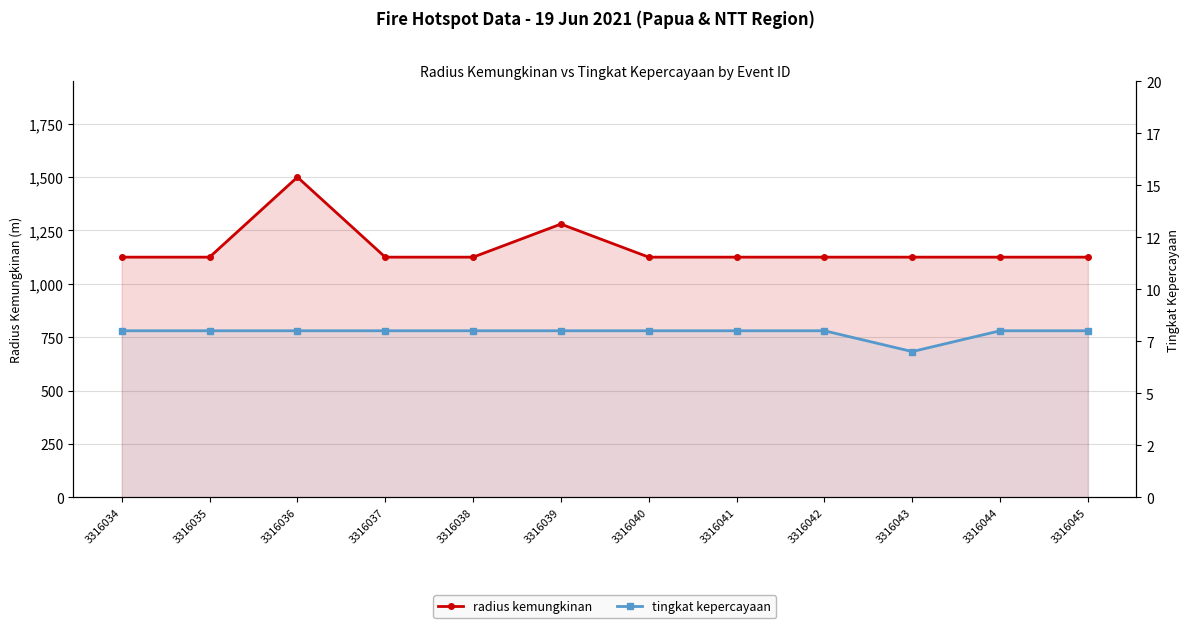

What is the sum of all tingkat kepercayaan values?

95